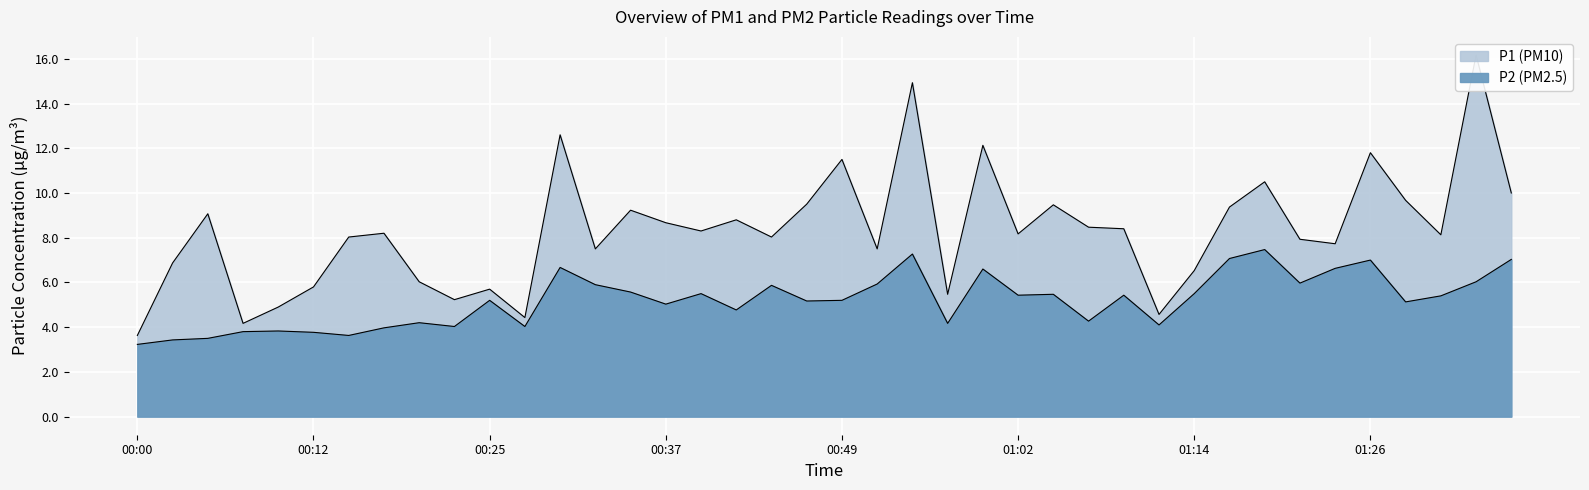

Reading left to right, transcribe all the data shown in this chart.

P1: 00:00=3.6	00:02=6.9	00:05=9.1	00:07=4.2	00:10=4.9	00:12=5.8	00:15=8.0	00:17=8.2	00:20=6.0	00:22=5.2	00:25=5.7	00:27=4.4	00:30=12.6	00:32=7.5	00:35=9.2	00:37=8.7	00:39=8.3	00:42=8.8	00:44=8.0	00:47=9.5	00:49=11.5	00:52=7.5	00:54=14.9	00:57=5.5	00:59=12.1	01:02=8.2	01:04=9.5	01:07=8.5	01:09=8.4	01:12=4.6	01:14=6.5	01:16=9.4	01:19=10.5	01:21=7.9	01:24=7.7	01:26=11.8	01:29=9.7	01:31=8.1	01:34=16.2	01:36=10.0
P2: 00:00=3.2	00:02=3.4	00:05=3.5	00:07=3.8	00:10=3.8	00:12=3.8	00:15=3.6	00:17=4.0	00:20=4.2	00:22=4.0	00:25=5.2	00:27=4.0	00:30=6.7	00:32=5.9	00:35=5.6	00:37=5.0	00:39=5.5	00:42=4.8	00:44=5.9	00:47=5.2	00:49=5.2	00:52=5.9	00:54=7.3	00:57=4.2	00:59=6.6	01:02=5.4	01:04=5.5	01:07=4.3	01:09=5.4	01:12=4.1	01:14=5.5	01:16=7.1	01:19=7.5	01:21=6.0	01:24=6.6	01:26=7.0	01:29=5.1	01:31=5.4	01:34=6.0	01:36=7.0